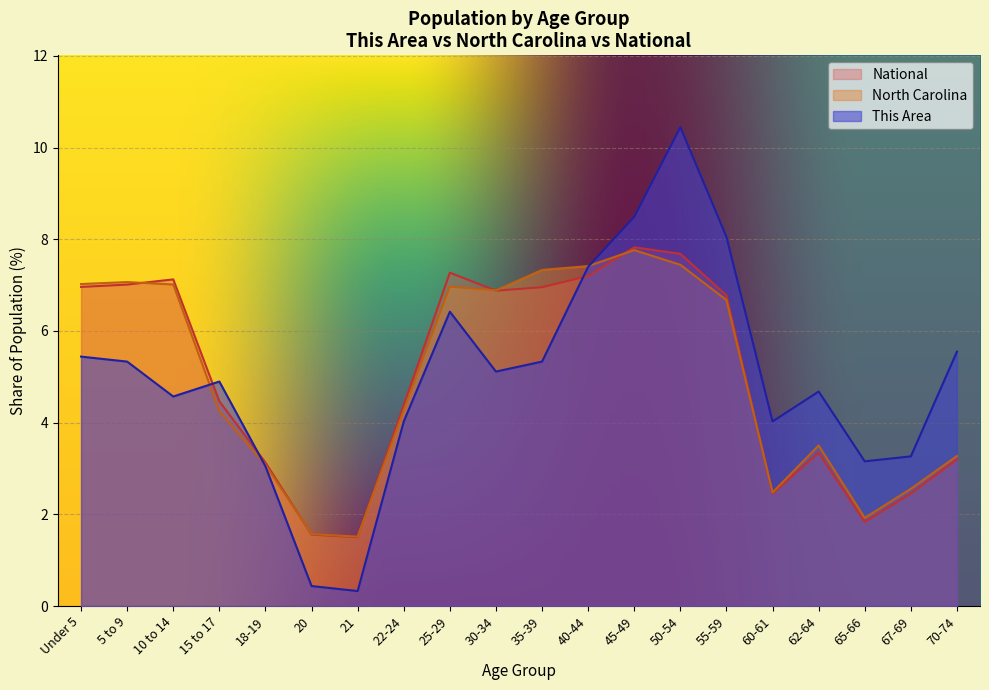

What is the label of the 3rd point from the left?

10 to 14